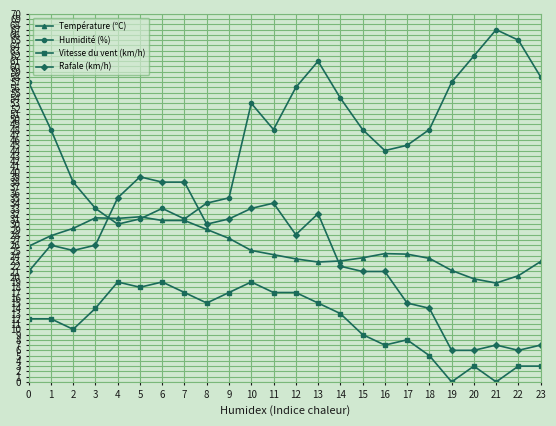

Which series has the largest total across all categories?

Humidité (%)